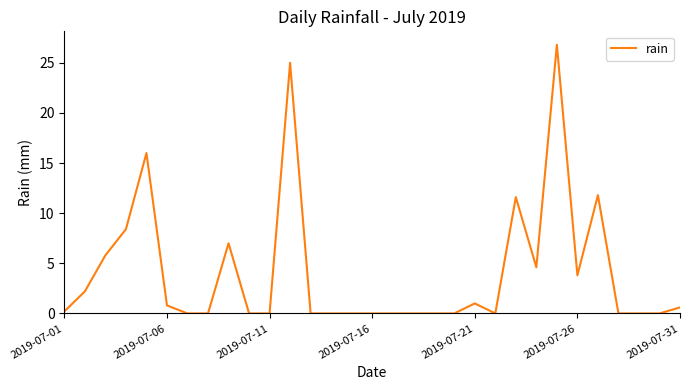

Is this an area chart (filled region under the line)?

No